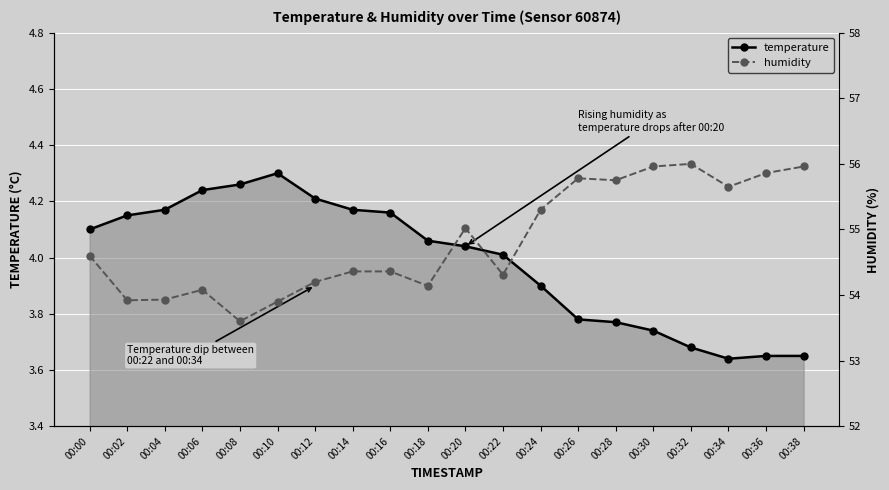

At which label does temperature reach its minimum?

00:34